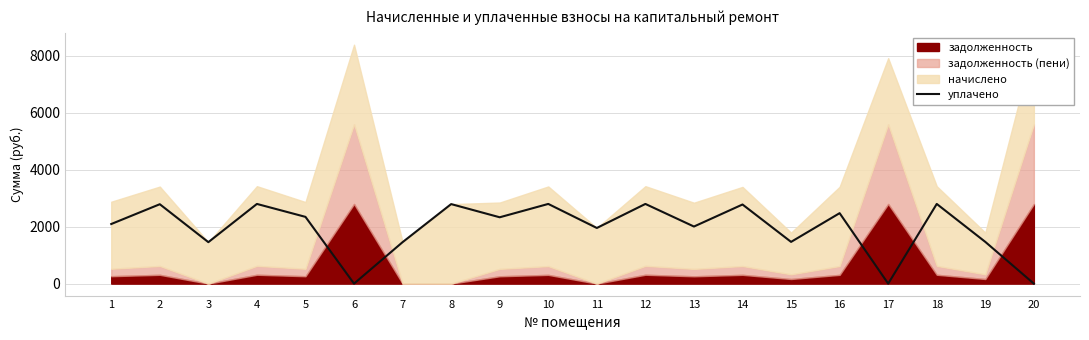

The value of уплачено at 10 is 2795.9. True or false?

True